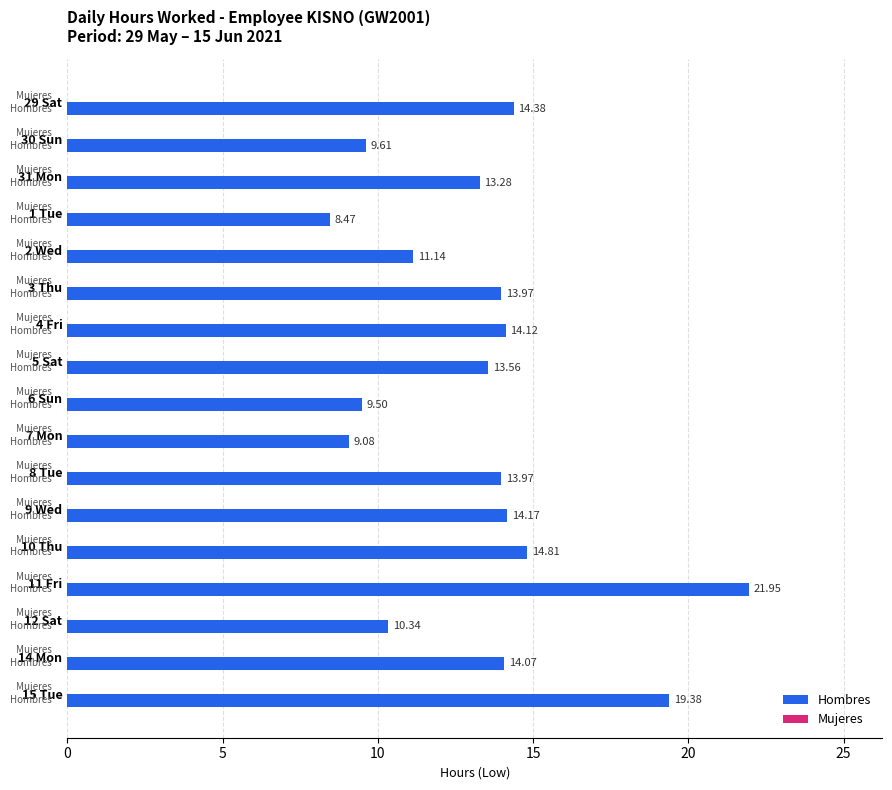

What is the difference between the maximum and minimum values?

13.5